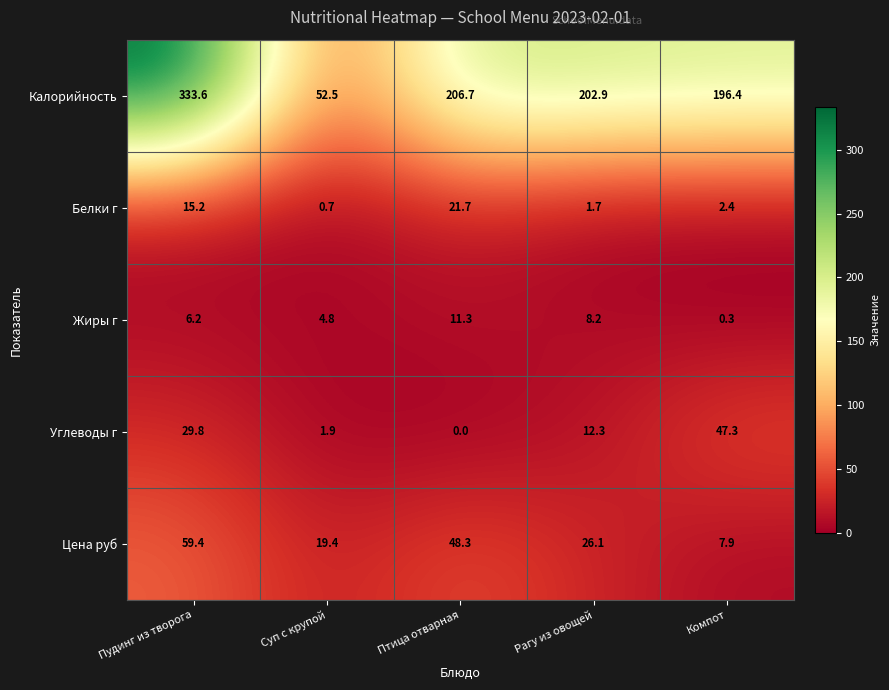

What is the approximate value of Калорийность at Суп с крупой?

52.5